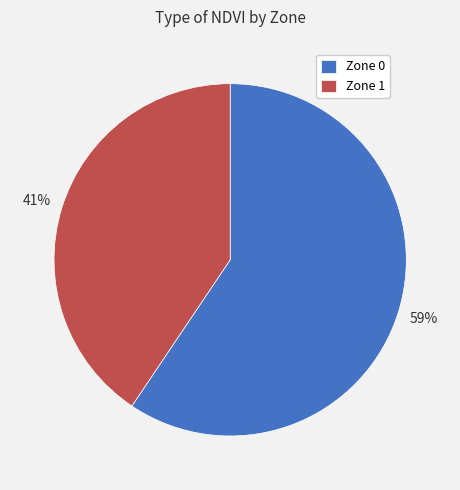

Is there a majority slice in this chart?

Yes